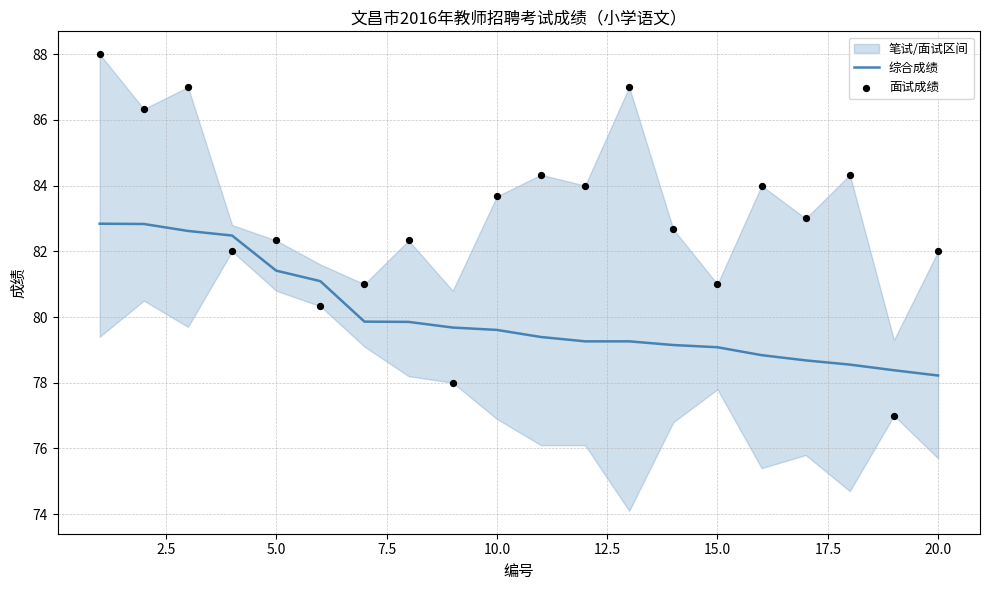

At how many categories does at least one series exceed 87?

1